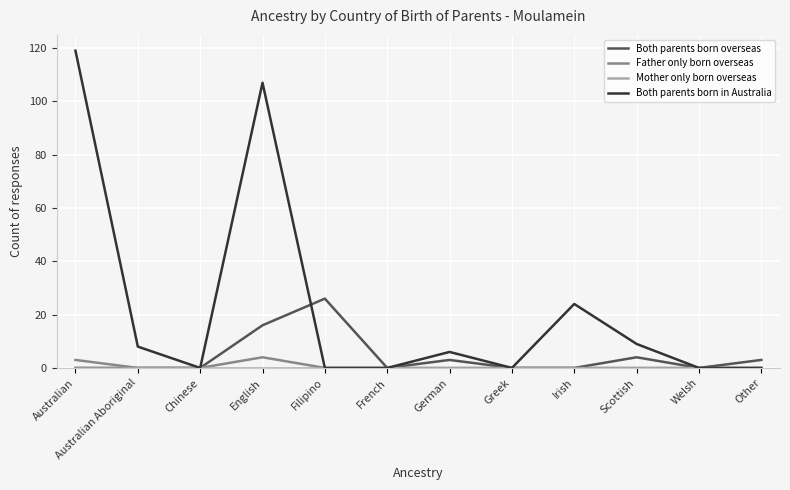

What is the highest value of the Father only born overseas series?

4